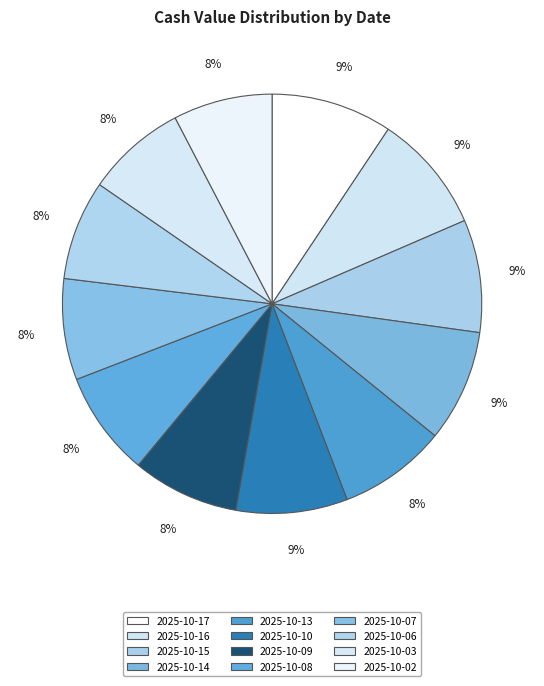

What portion of the pie excludes 2025-10-15?

91.3%